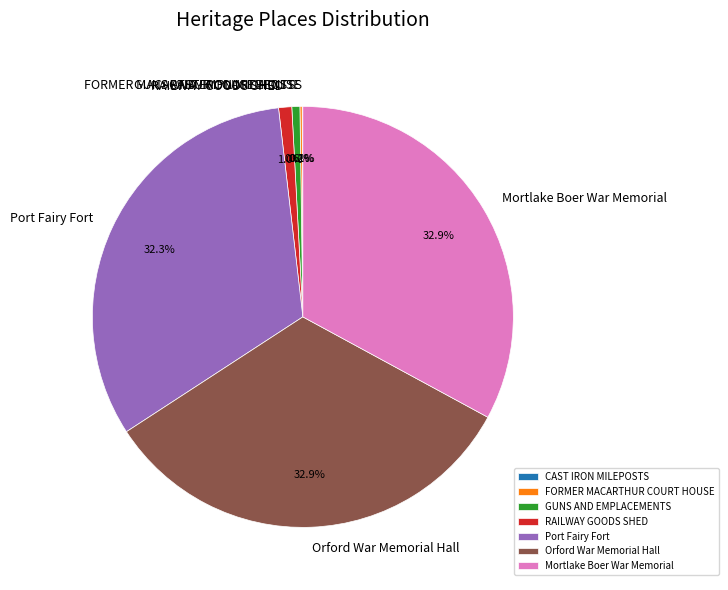

What is the ratio of the value at Port Fairy Fort to the value at Mortlake Boer War Memorial?

1.0